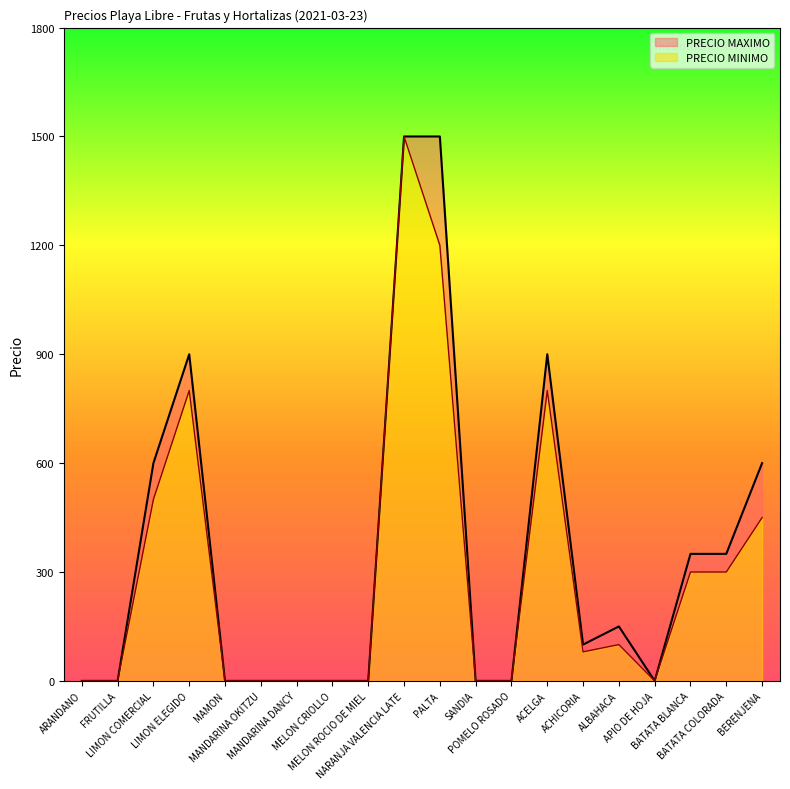

What is the difference between the maximum and minimum values in the PRECIO MINIMO series?

1500